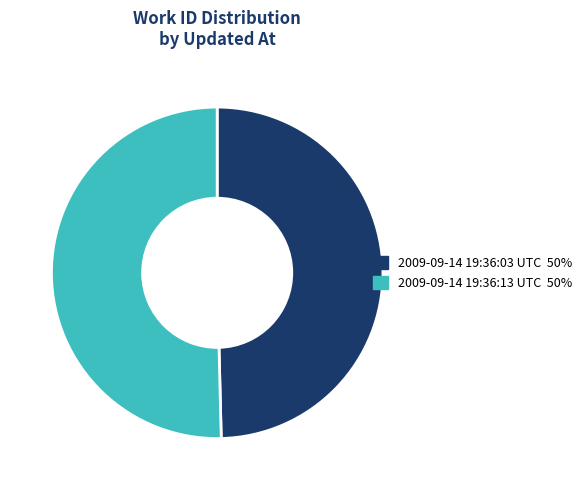

Do 2009-09-14 19:36:13 UTC and 2009-09-14 19:36:03 UTC together represent more than half of the pie?

Yes